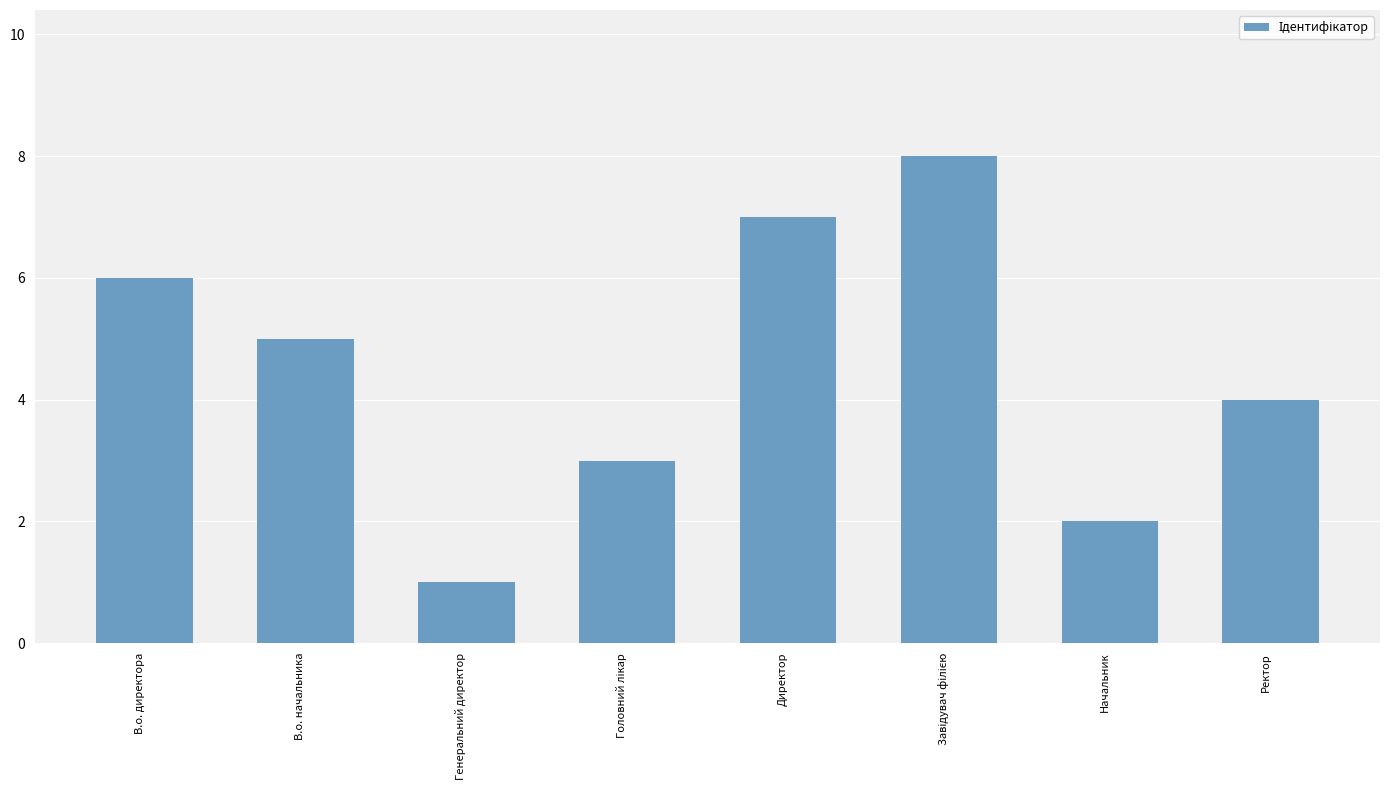

What is the maximum value shown in the chart?

8